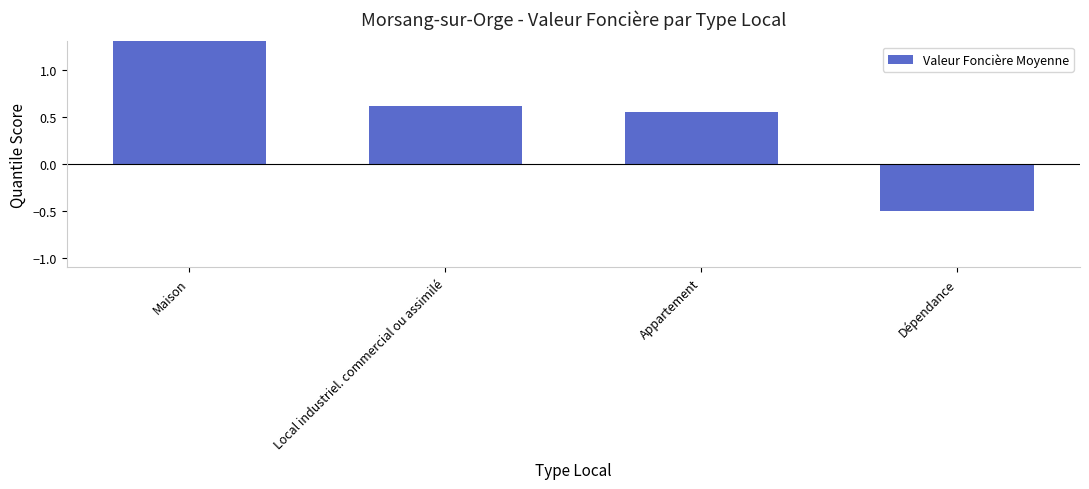

How many distinct data groups are displayed?

1